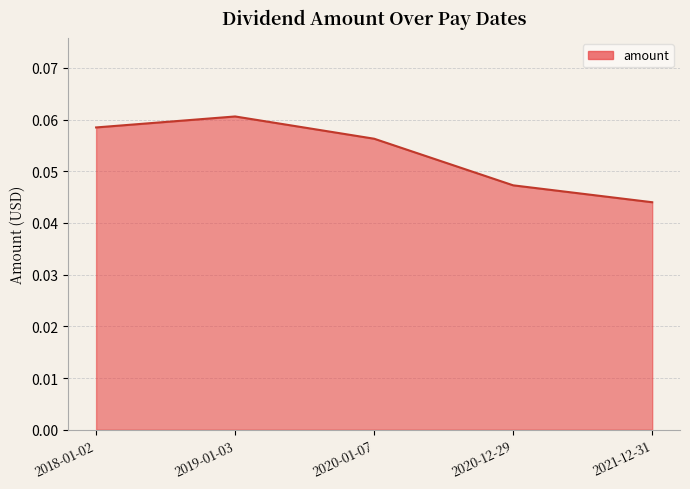

The chart shows a value of 0.0 at 2020-01-07. True or false?

False